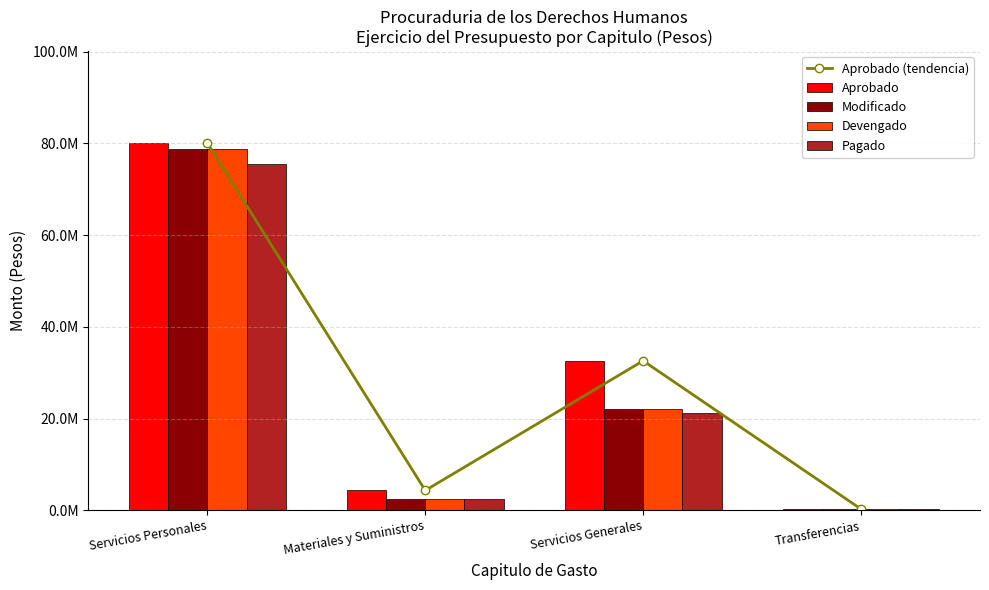

At which label does Pagado first exceed 21242185?

Servicios Personales